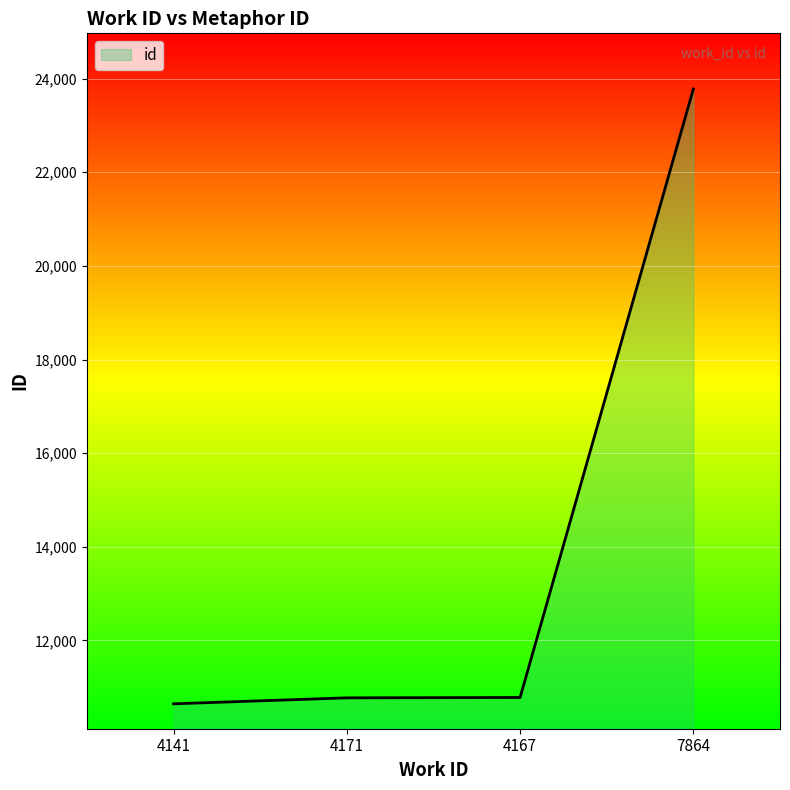

What is the difference between the values at 7864 and 4141?

13132